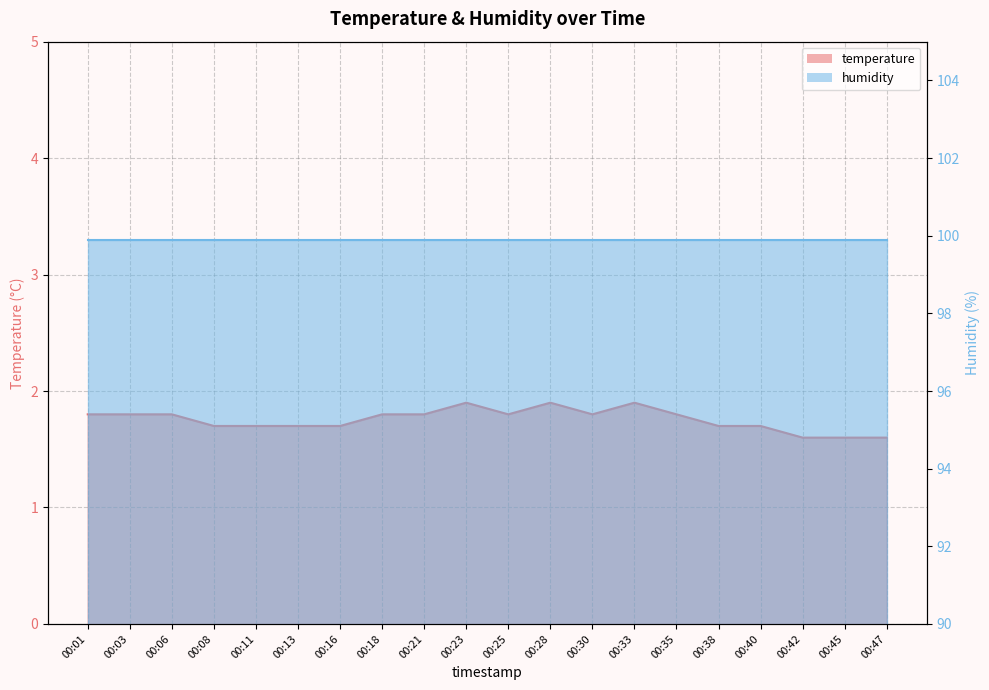

Rank the categories by value from highest to lowest.

00:23, 00:28, 00:33, 00:01, 00:03, 00:06, 00:18, 00:21, 00:25, 00:30, 00:35, 00:08, 00:11, 00:13, 00:16, 00:38, 00:40, 00:42, 00:45, 00:47